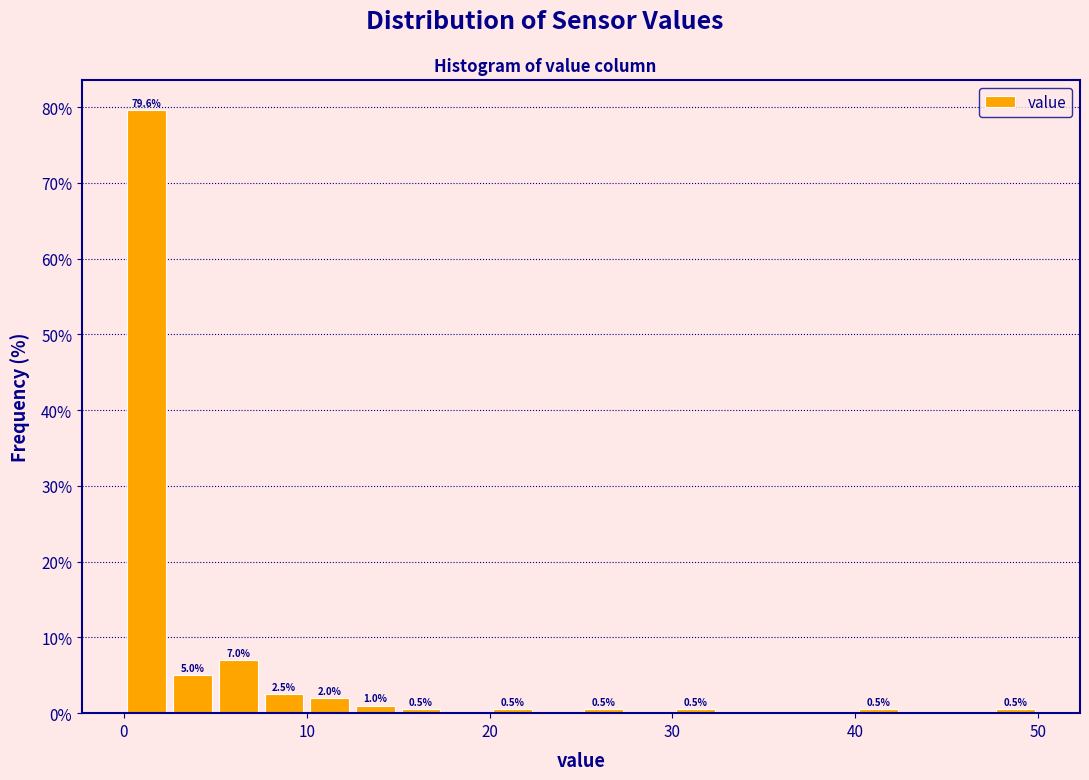

Around what value on the x-axis is the tallest bar? Give the approximate position of its centre, as read against the axis.

1